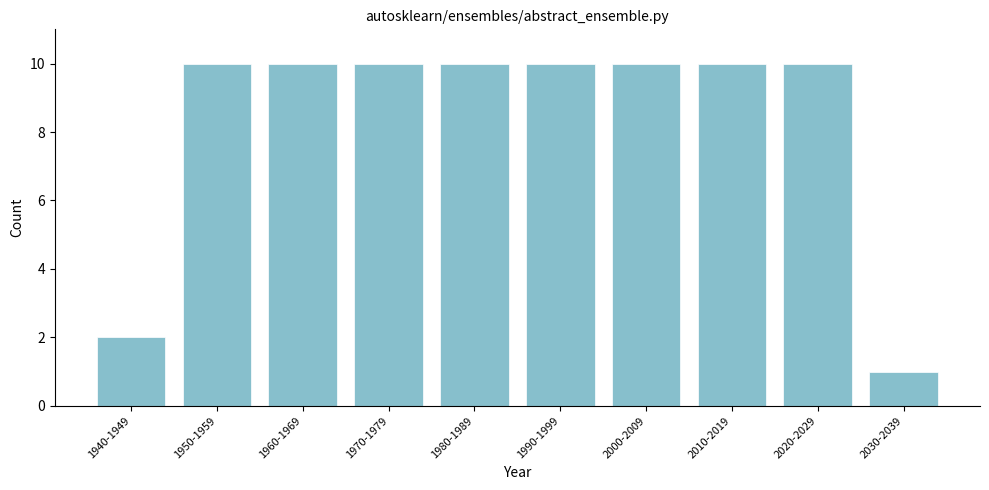

Reading left to right, list all the values displayed in this chart.

1940-1949=2	1950-1959=10	1960-1969=10	1970-1979=10	1980-1989=10	1990-1999=10	2000-2009=10	2010-2019=10	2020-2029=10	2030-2039=1